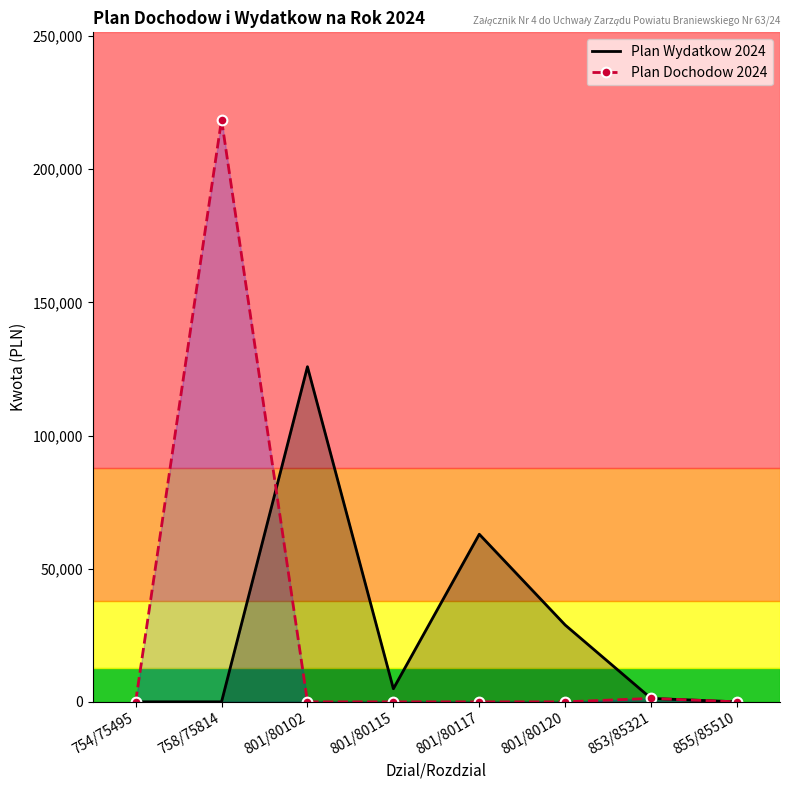

At which label is Plan Dochodow 2024 closest to 109311?

853/85321